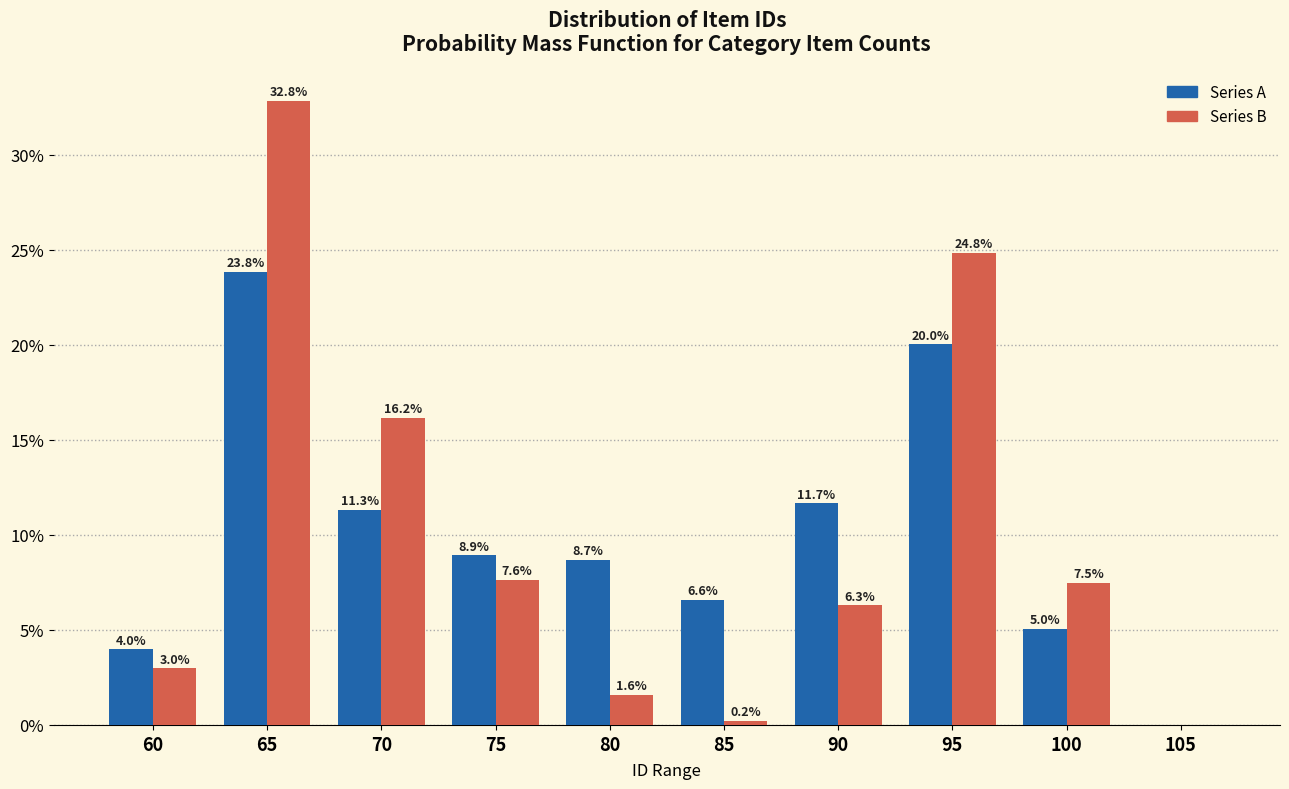

Reading left to right, what are all the values shown in this chart?

Series A: 60=4.0	65=23.8	70=11.3	75=8.9	80=8.7	85=6.6	90=11.7	95=20.0	100=5.0	105=0.0
Series B: 60=3.0	65=32.8	70=16.2	75=7.6	80=1.6	85=0.2	90=6.3	95=24.8	100=7.5	105=0.0